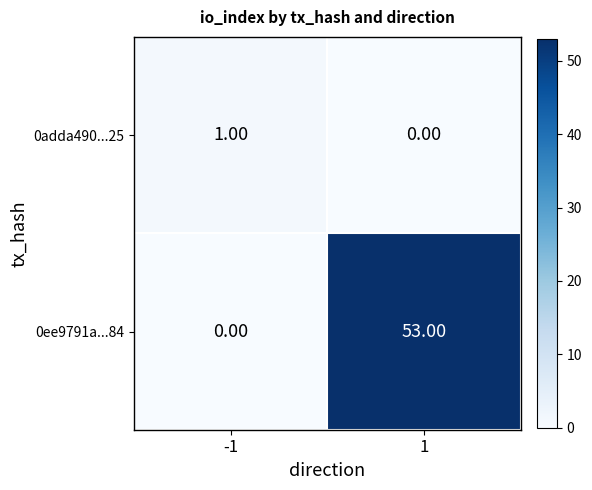

How many categories are shown in the chart?

2